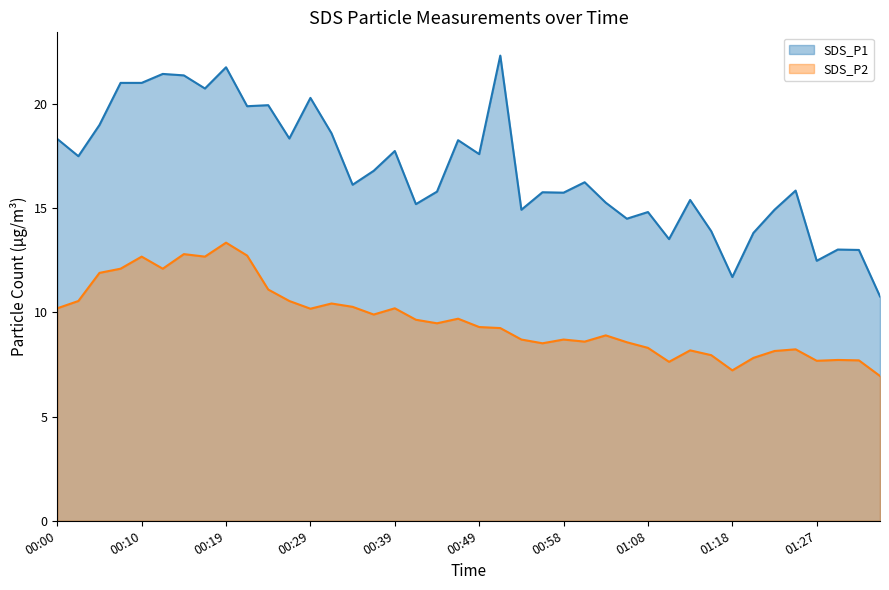

What is the label of the 40th point from the right?

00:00